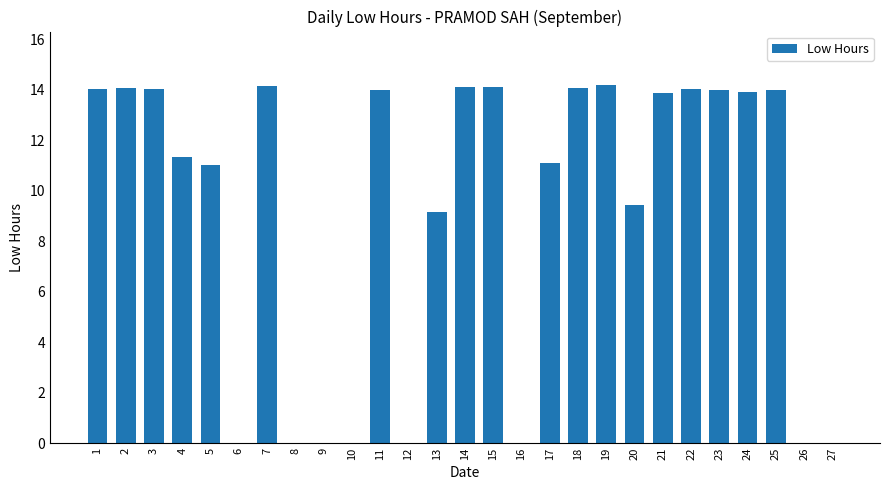

Does the chart contain stacked bars?

No